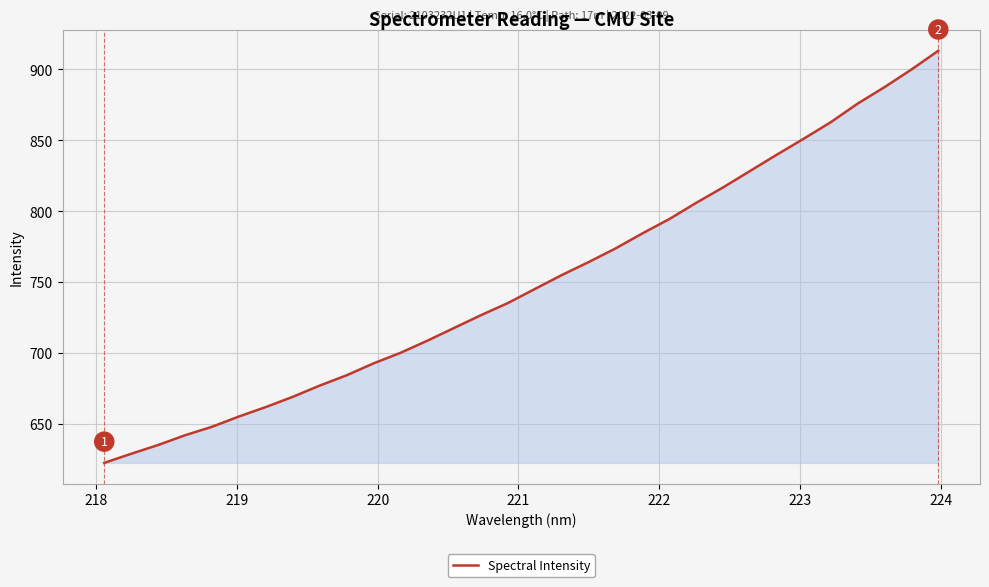

How many lines are shown in the chart?

1